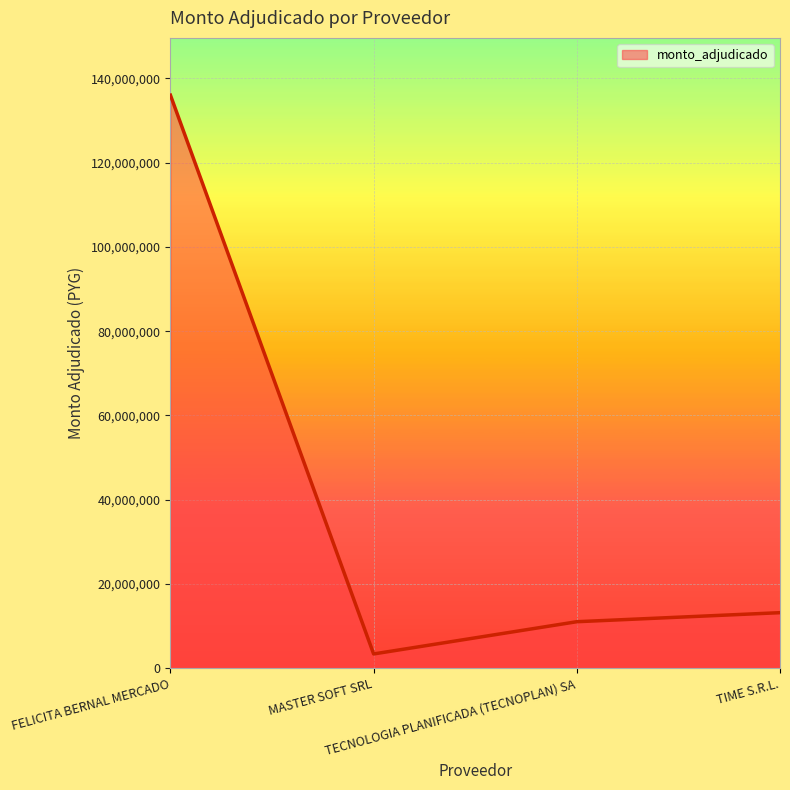

How many interior local valleys (lower than both neighbors) does the data have?

1